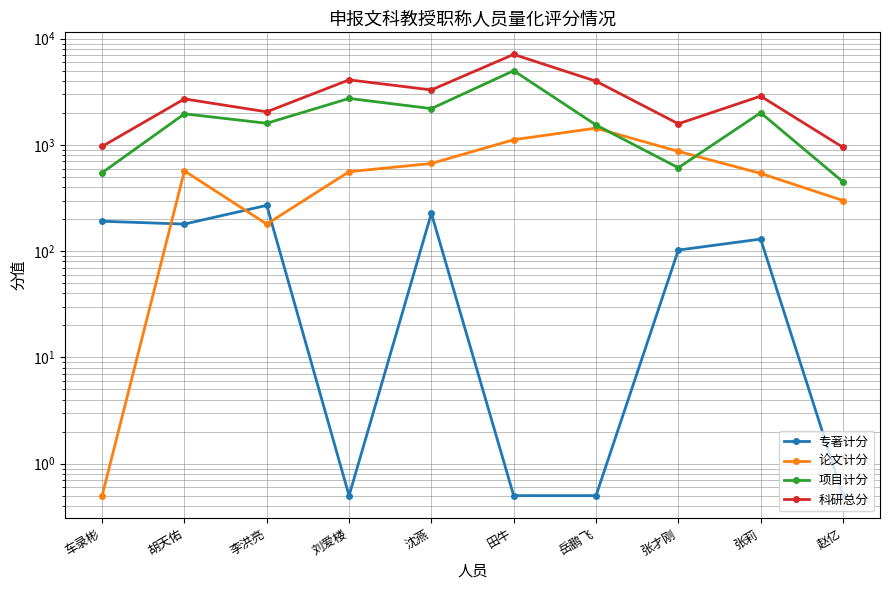

At which label does 论文计分 reach its peak?

岳鹏飞